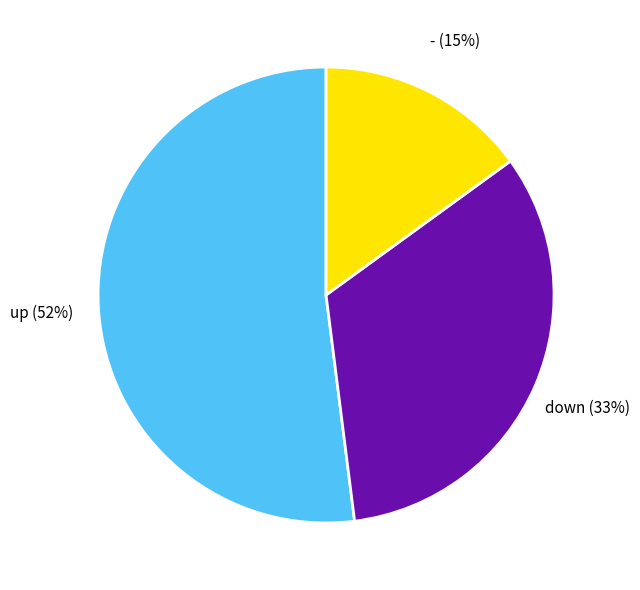

Which category has the smallest portion of the pie?

-